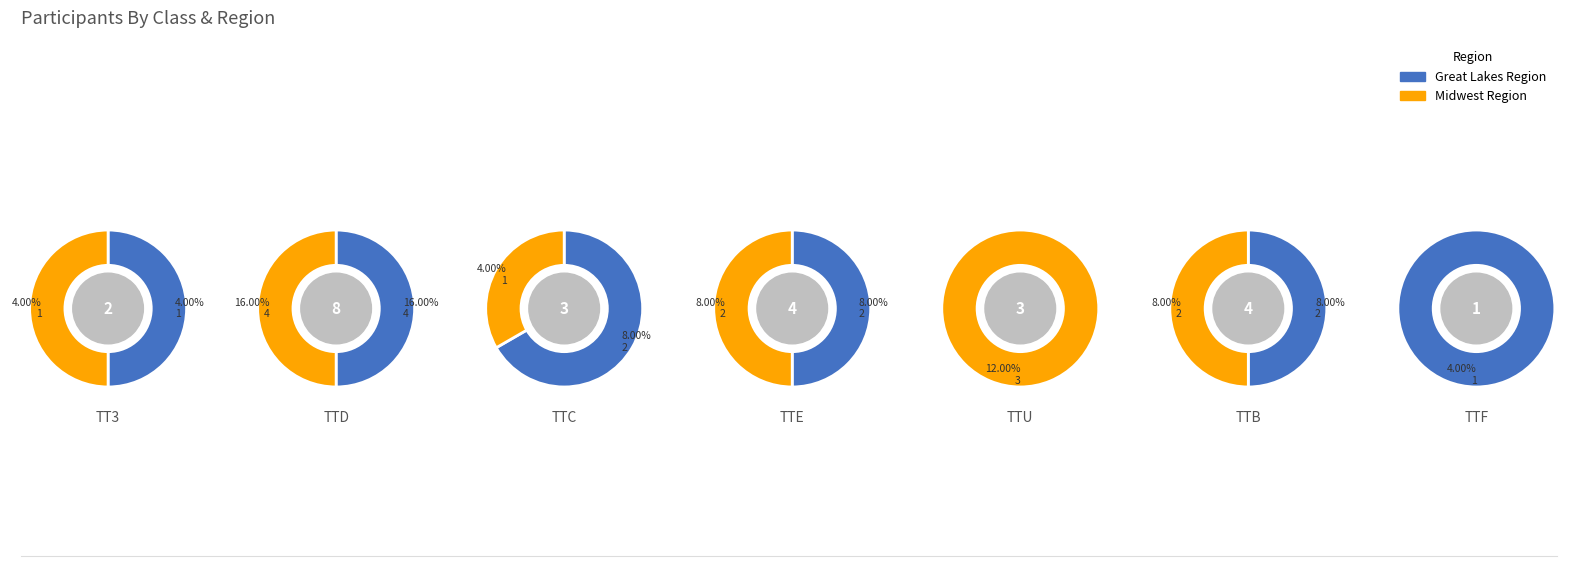

What percentage is the TTC slice, to the nearest percent?

12%